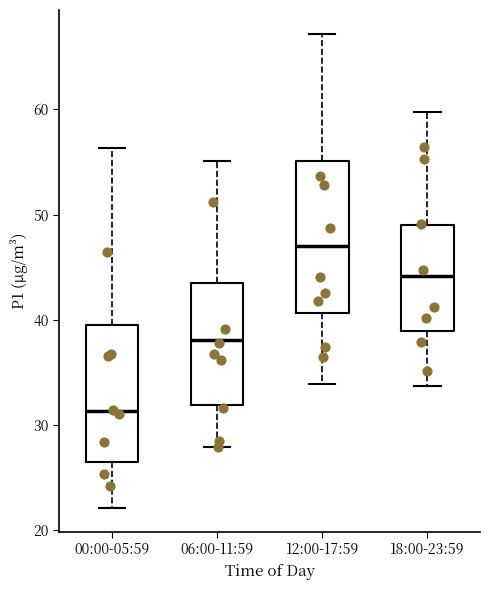

Reading left to right, read every box against the y-axis: the position of its median line, the range the box covers, and the ends of its whiskers. The values are not printed on the chart, so give them approximately, as read against the axis.

00:00-05:59: median 31, box 26 to 40, whiskers 22 to 56
06:00-11:59: median 38, box 32 to 43, whiskers 28 to 55
12:00-17:59: median 47, box 41 to 55, whiskers 34 to 67
18:00-23:59: median 44, box 39 to 49, whiskers 34 to 60